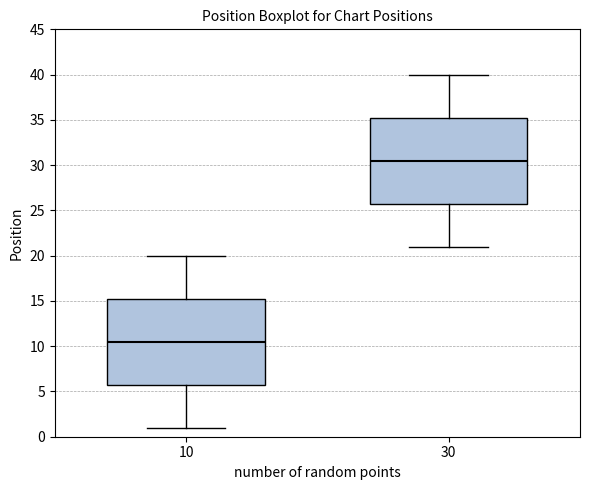

Reading left to right, read every box against the y-axis: the position of its median line, the range the box covers, and the ends of its whiskers. The values are not printed on the chart, so give them approximately, as read against the axis.

10: median 10.5, box 6.0 to 15.5, whiskers 1.0 to 20.0
30: median 30.5, box 26.0 to 35.5, whiskers 21.0 to 40.0